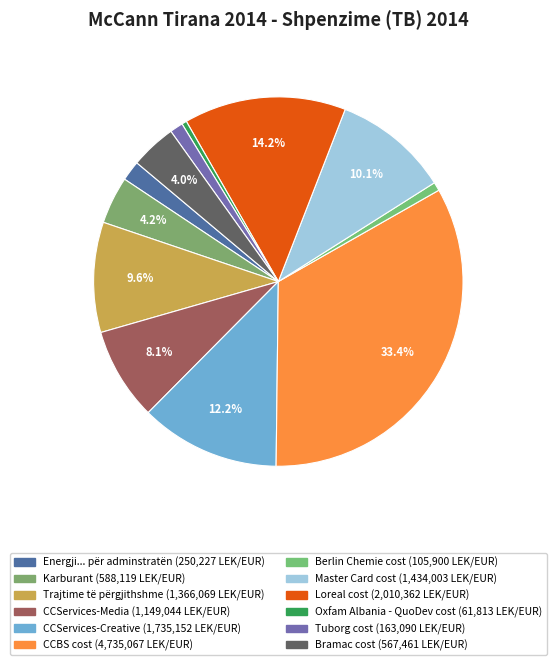

Is there any slice that represents more than half of the pie?

No